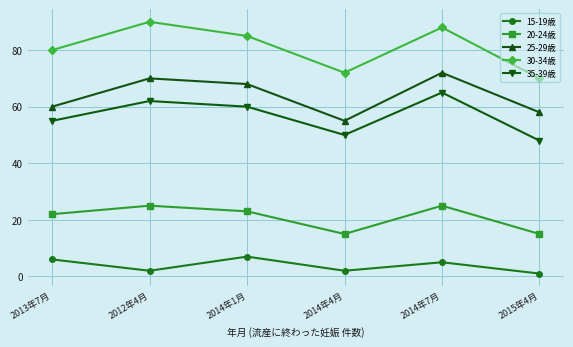

True or false: 20-24歳 and 15-19歳 cross at least once.

False